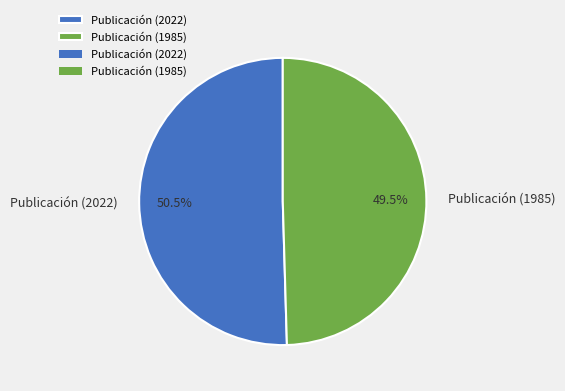

Which category has the smallest portion of the pie?

Publicación (1985)